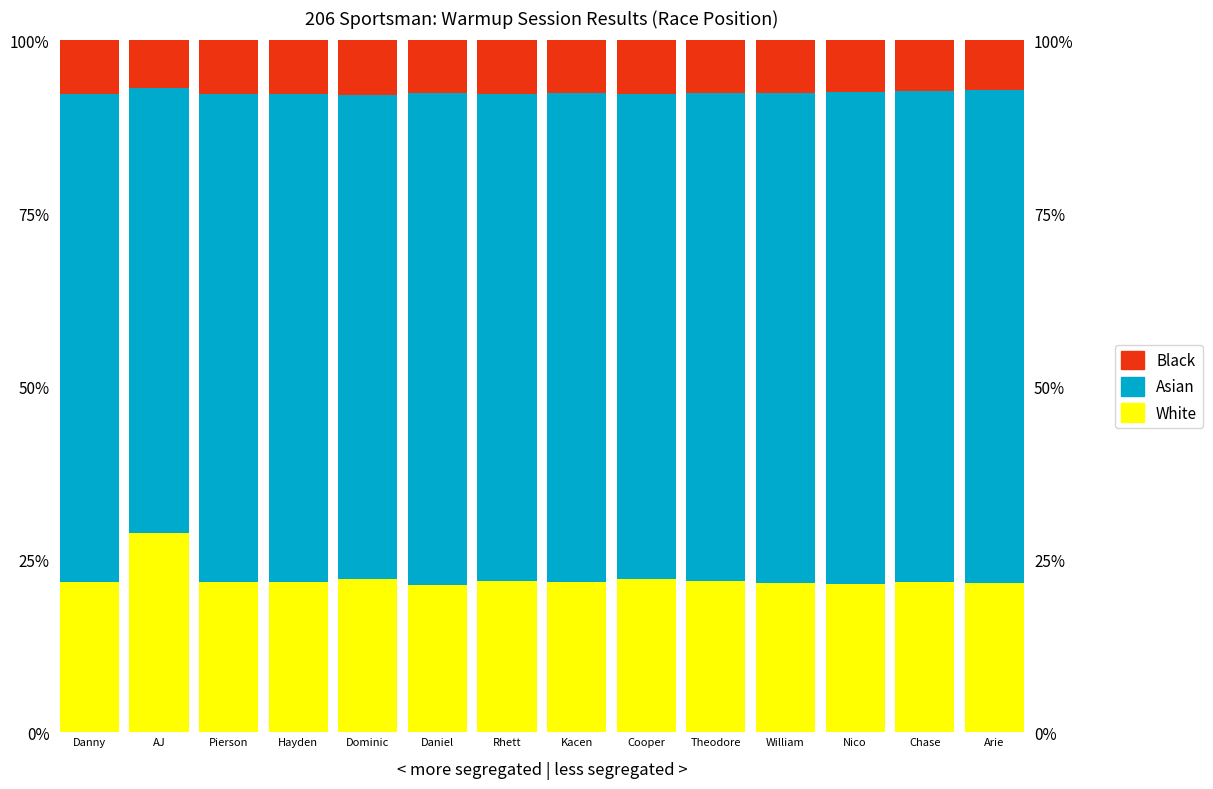

Reading left to right, transcribe all the data shown in this chart.

White: 21.8	28.9	21.8	21.8	22.2	21.3	21.9	21.7	22.2	21.8	21.5	21.4	21.7	21.6
Asian: 70.4	64.2	70.4	70.5	69.9	71.2	70.3	70.7	70.0	70.5	71.0	71.2	70.9	71.2
Black: 7.8	6.9	7.8	7.8	7.9	7.5	7.7	7.6	7.8	7.7	7.5	7.4	7.3	7.2